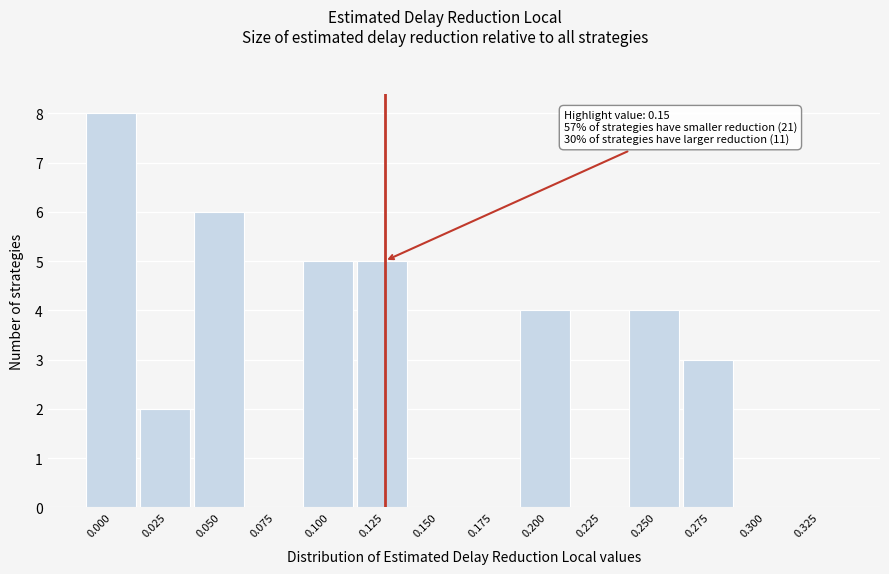

Reading left to right, transcribe all the data shown in this chart.

0.000=8	0.025=2	0.050=6	0.075=0	0.100=5	0.125=5	0.150=0	0.175=0	0.200=4	0.225=0	0.250=4	0.275=3	0.300=0	0.325=0